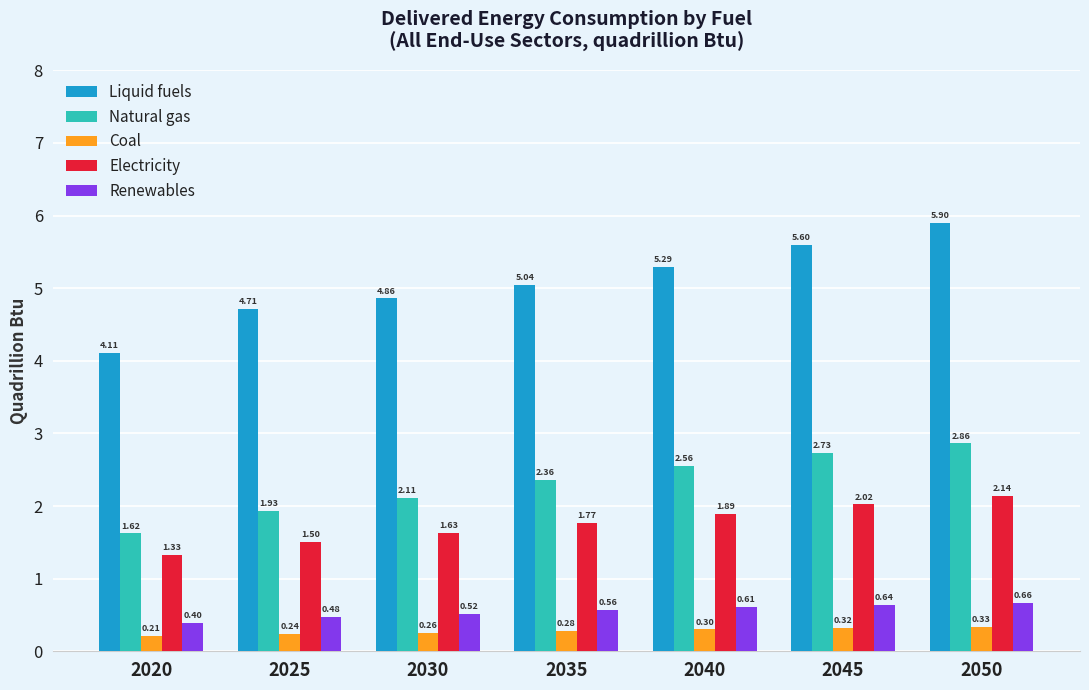

Which label corresponds to the smallest value in the chart?

2020